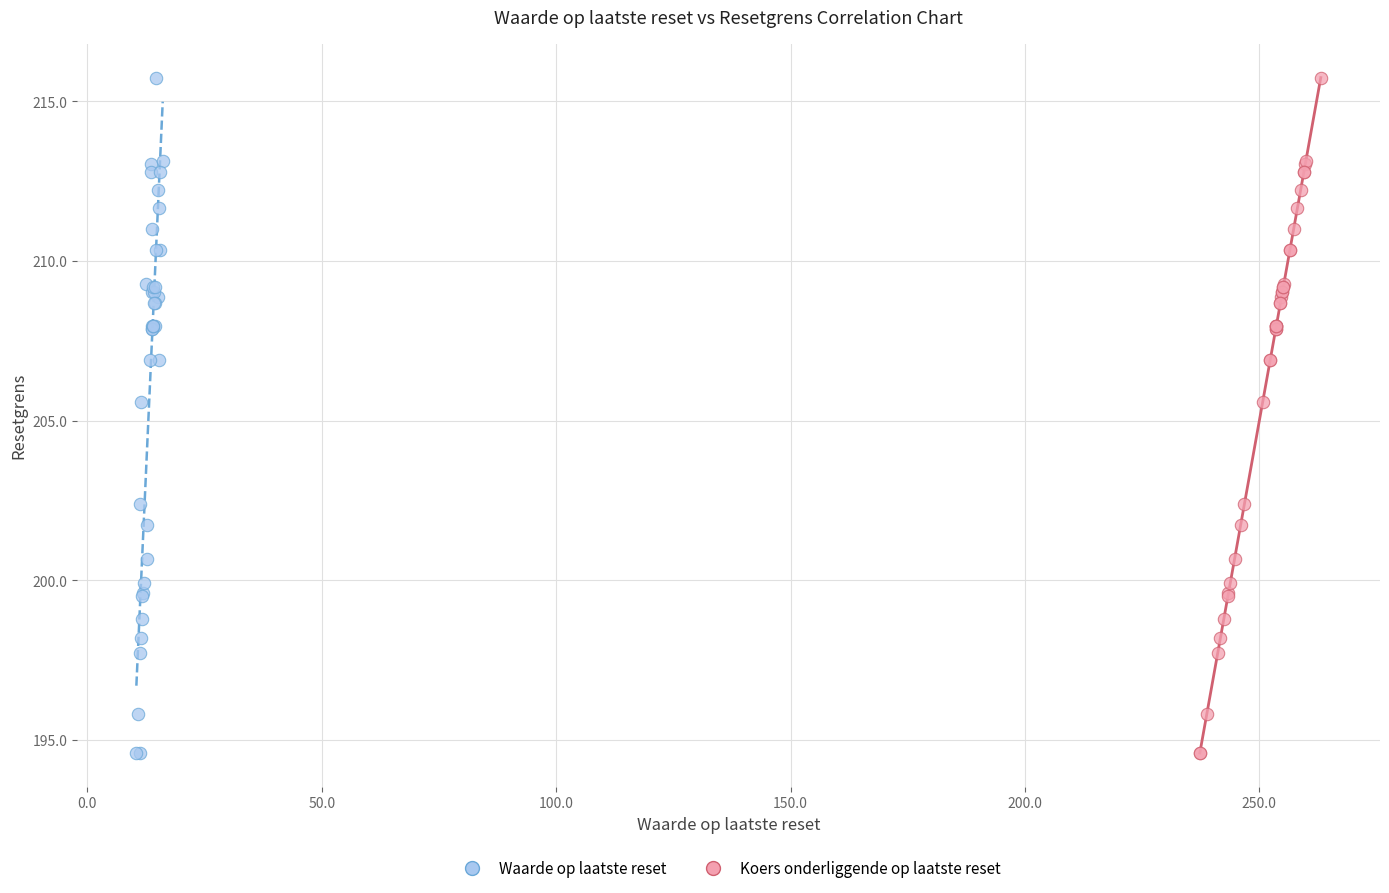

What are all the series names shown in the legend?

Waarde op laatste reset, Koers onderliggende op laatste reset